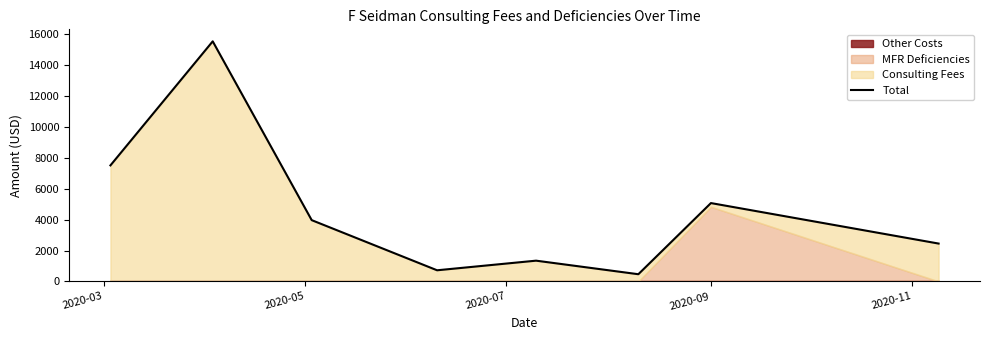

Reading right to left, transcribe all the data shown in this chart.

2451.4	5071.1	467.5	1344.7	722.5	3966.7	15534.6	7508.9